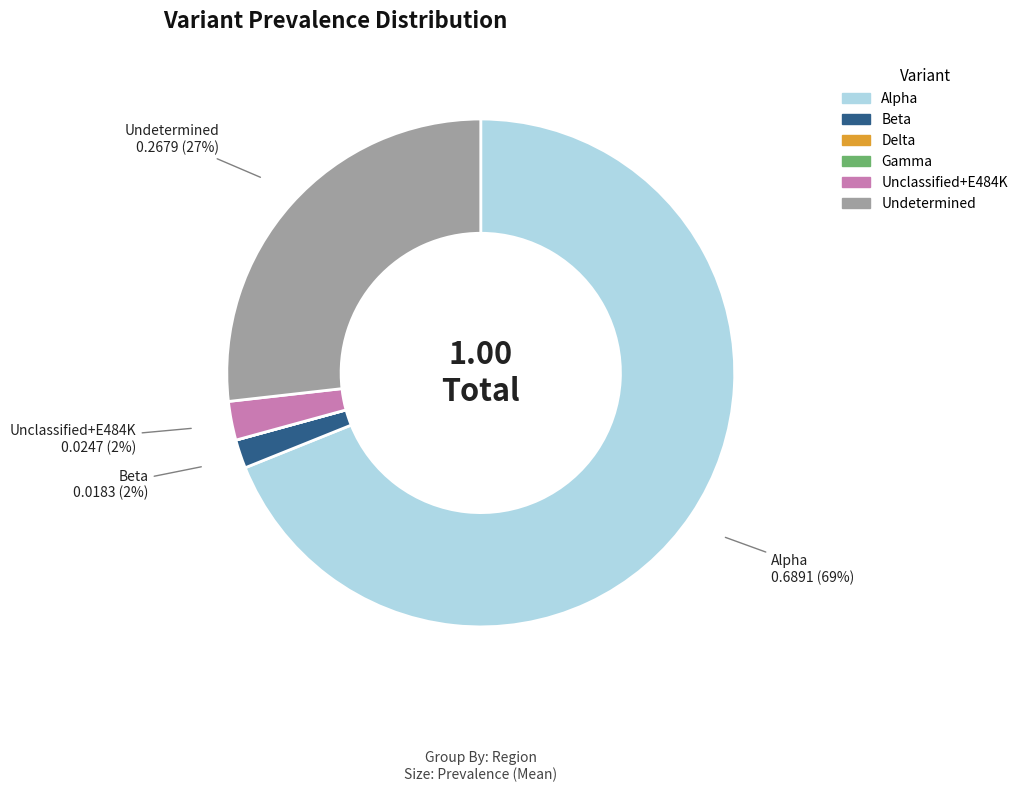

To the nearest percent, what portion does Beta represent?

2%